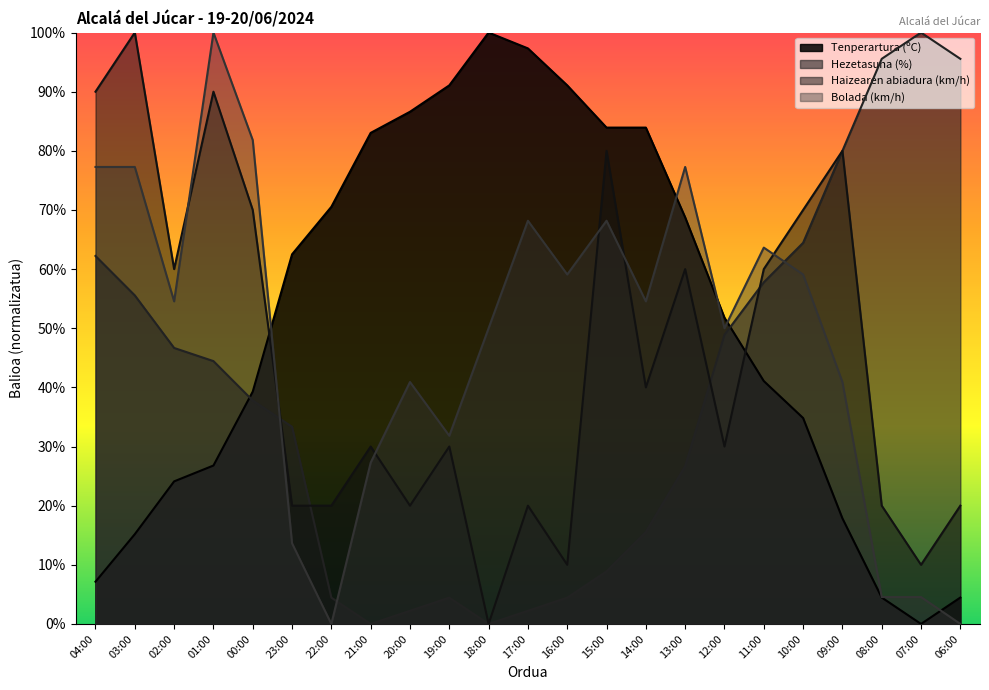

The value of Bolada (km/h) at 21:00 is 11.4. True or false?

False